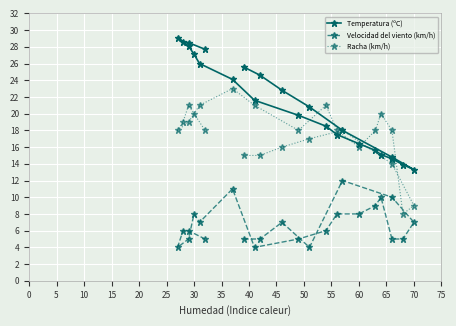

At how many categories does at least one series exceed 12?

24